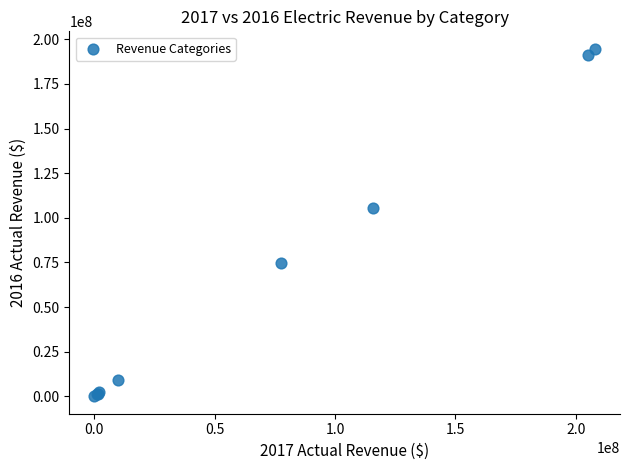

What Y value in the scatter plot is closest to 97380703?

105792090.4